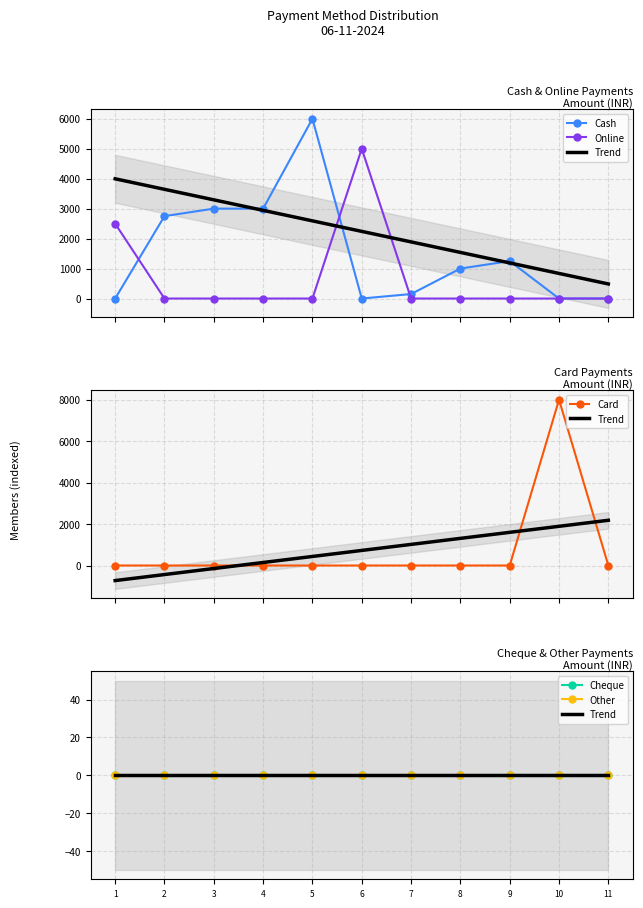

At which category is the sum across all series the highest?

10